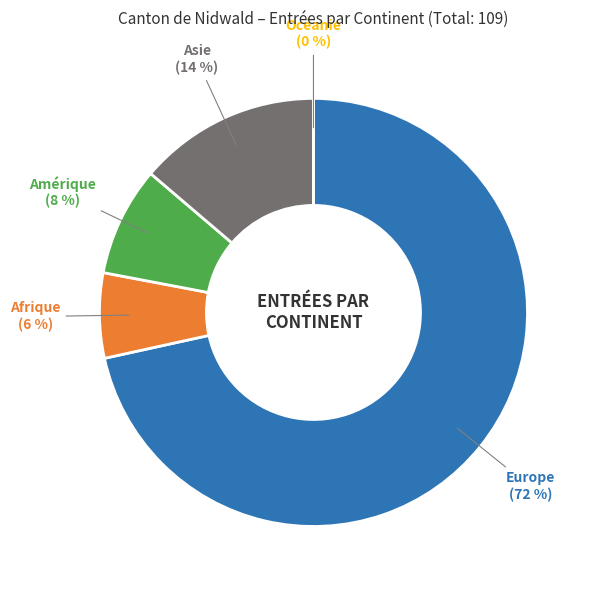

Is there a majority slice in this chart?

Yes